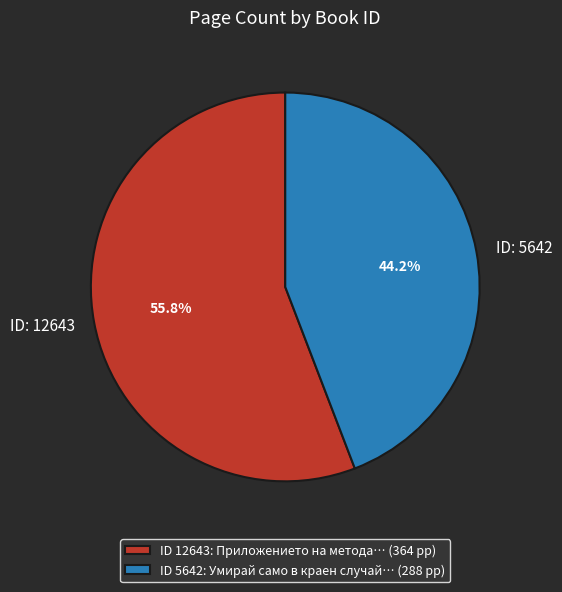

How many slices are in this pie chart?

2